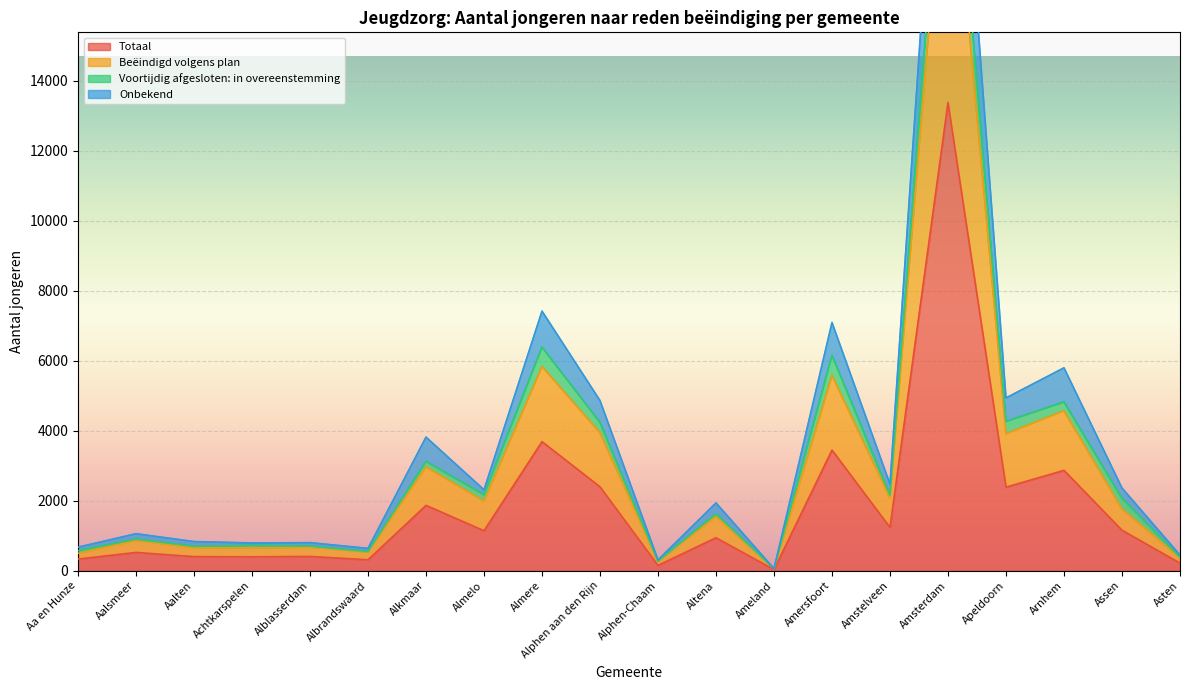

The value of Totaal at Amersfoort is 3445. True or false?

True